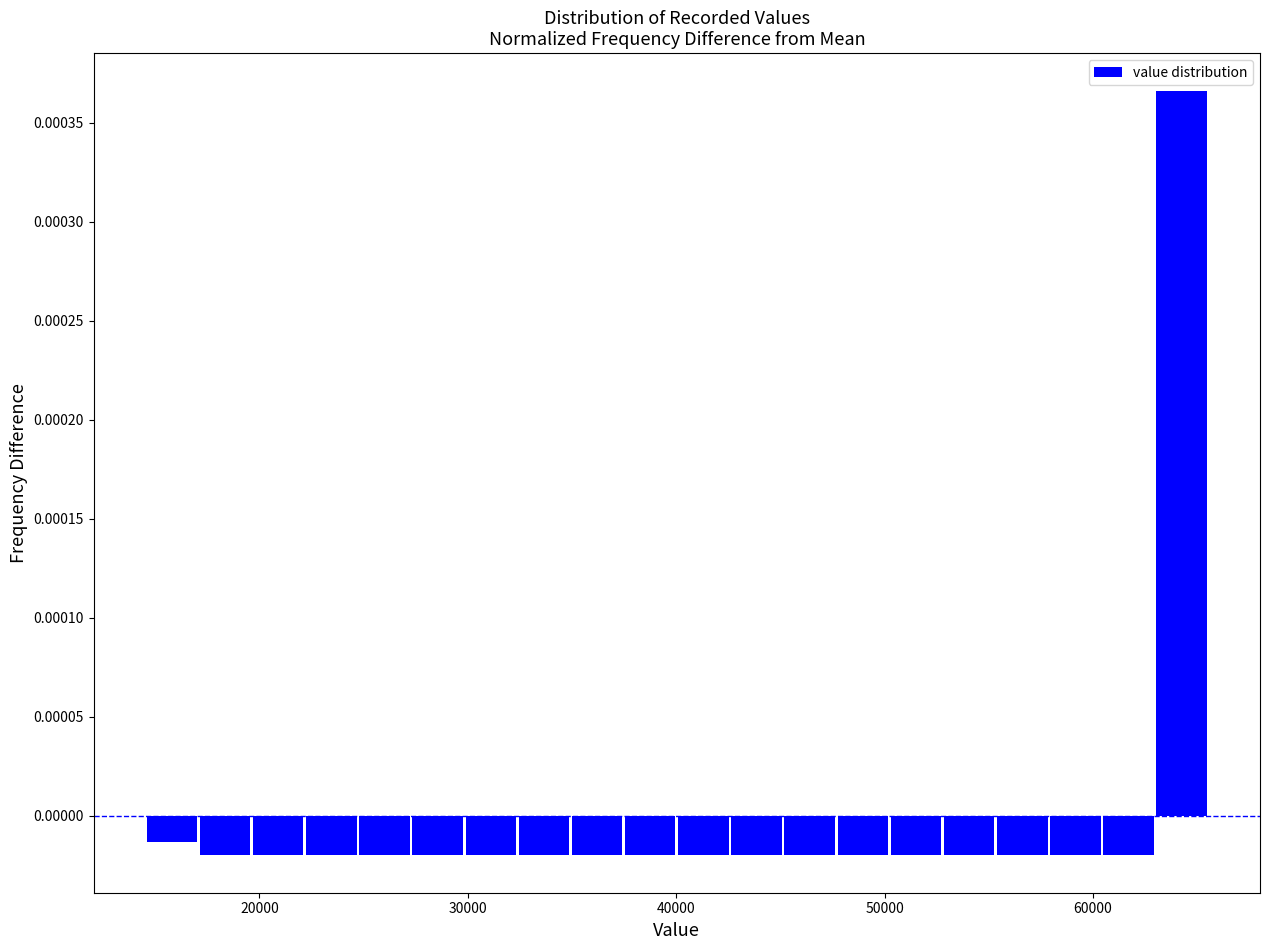

Read against the x-axis, roughly where is the centre of the tallest bar?

64000